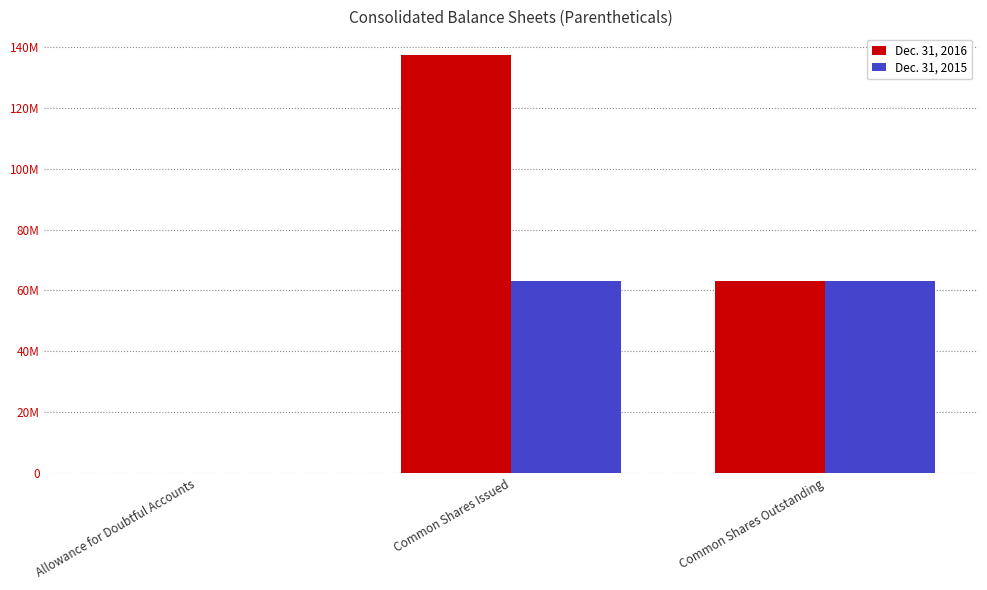

What are all the series names shown in the legend?

Dec. 31, 2016, Dec. 31, 2015